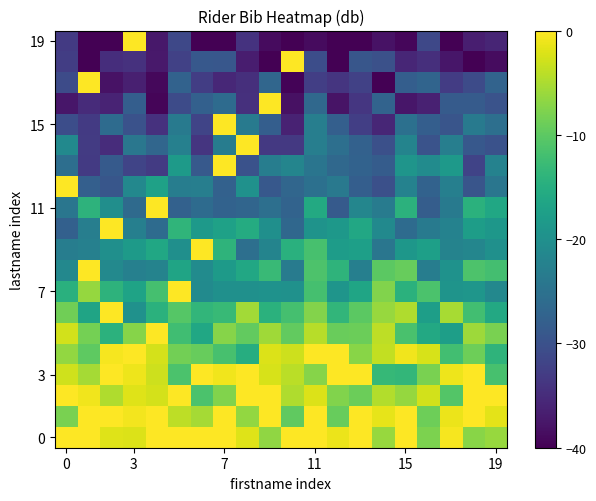

What is the minimum value shown in the chart?

-45.9